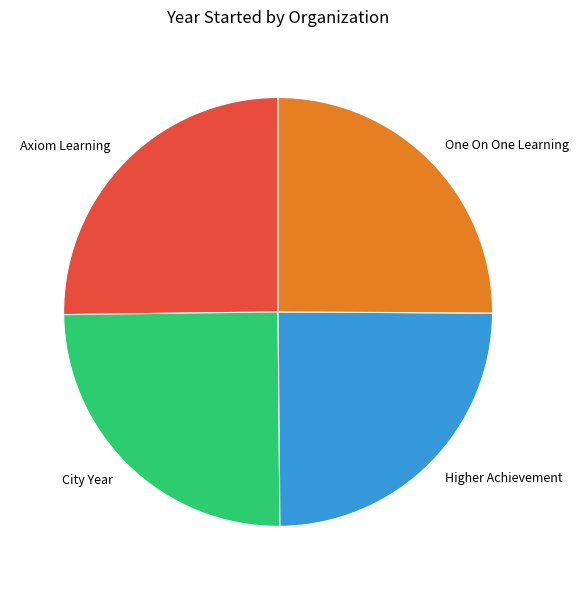

How many slices are in this pie chart?

4